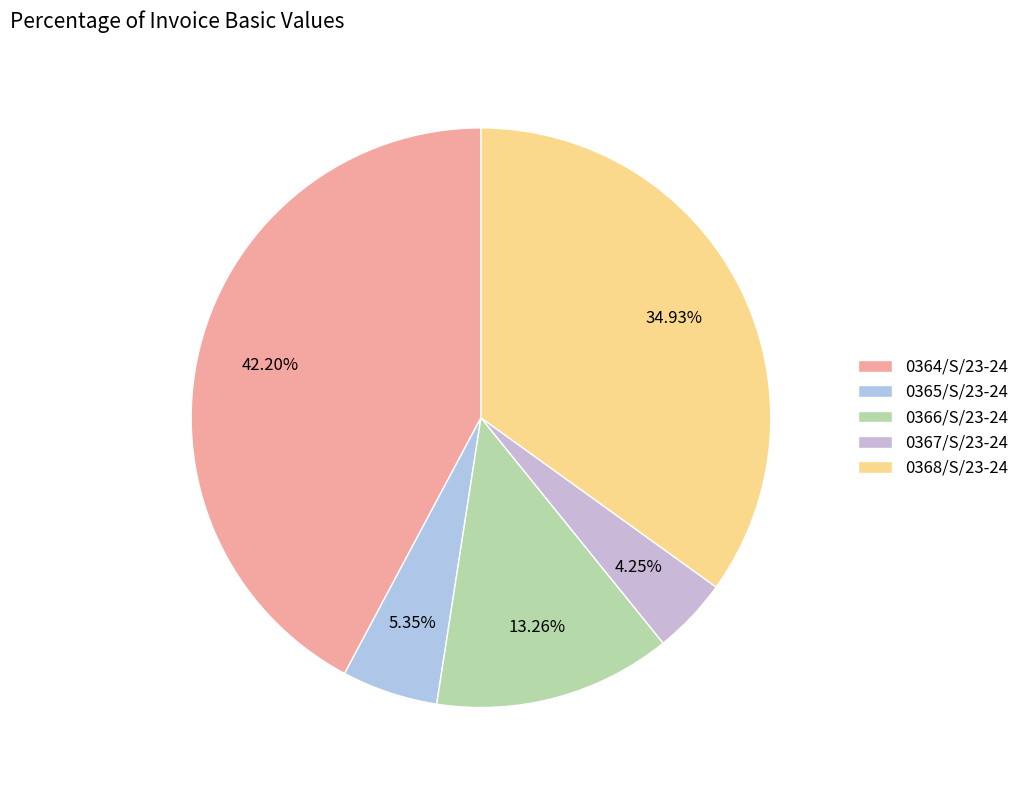

Combined, what portion of the pie is 0364/S/23-24 and 0365/S/23-24?

47.6%